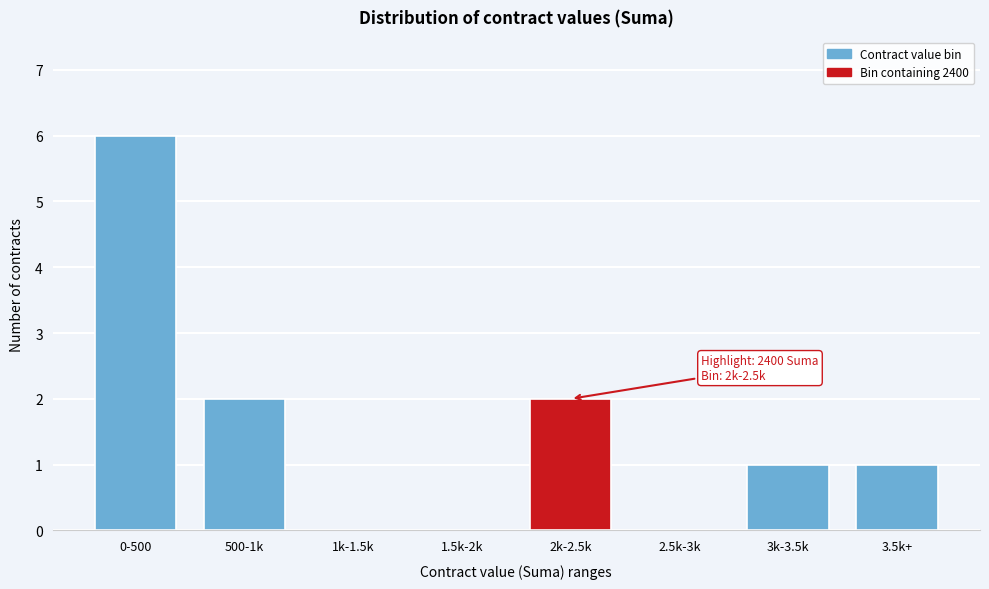

Reading left to right, what are all the values shown in this chart?

0-500=6	500-1k=2	1k-1.5k=0	1.5k-2k=0	2k-2.5k=2	2.5k-3k=0	3k-3.5k=1	3.5k+=1